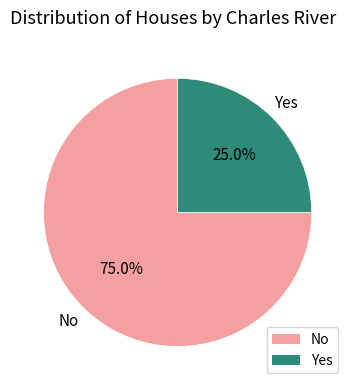

How many slices are in this pie chart?

2